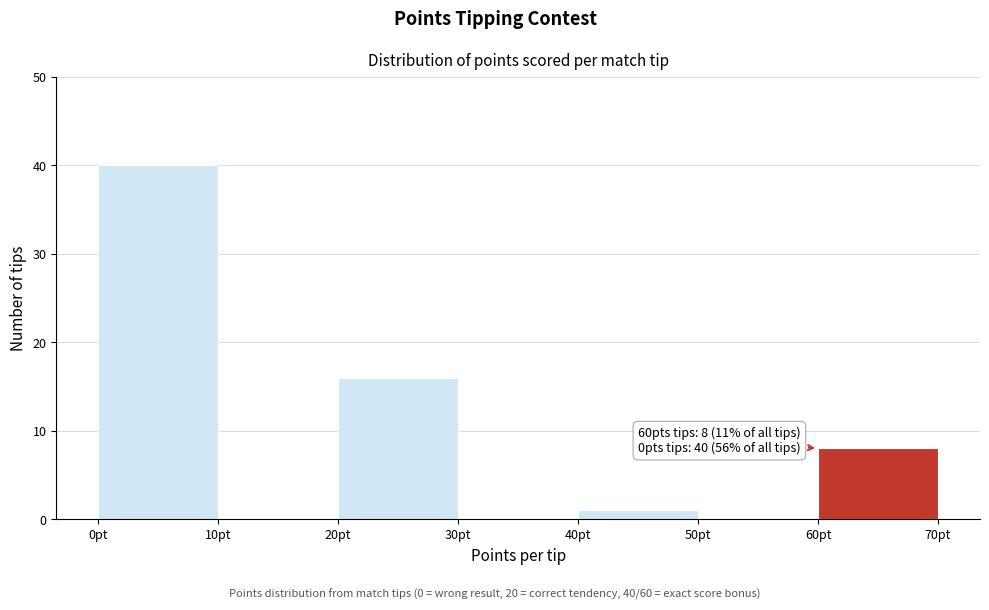

Which range on the x-axis has the tallest bar?

0 to 10